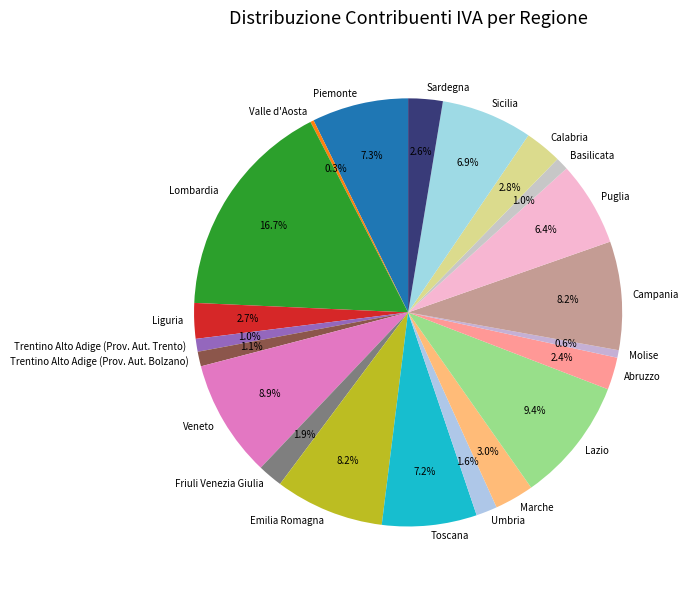

To the nearest percent, what is the difference between the largest and smallest slice percentages?

16%